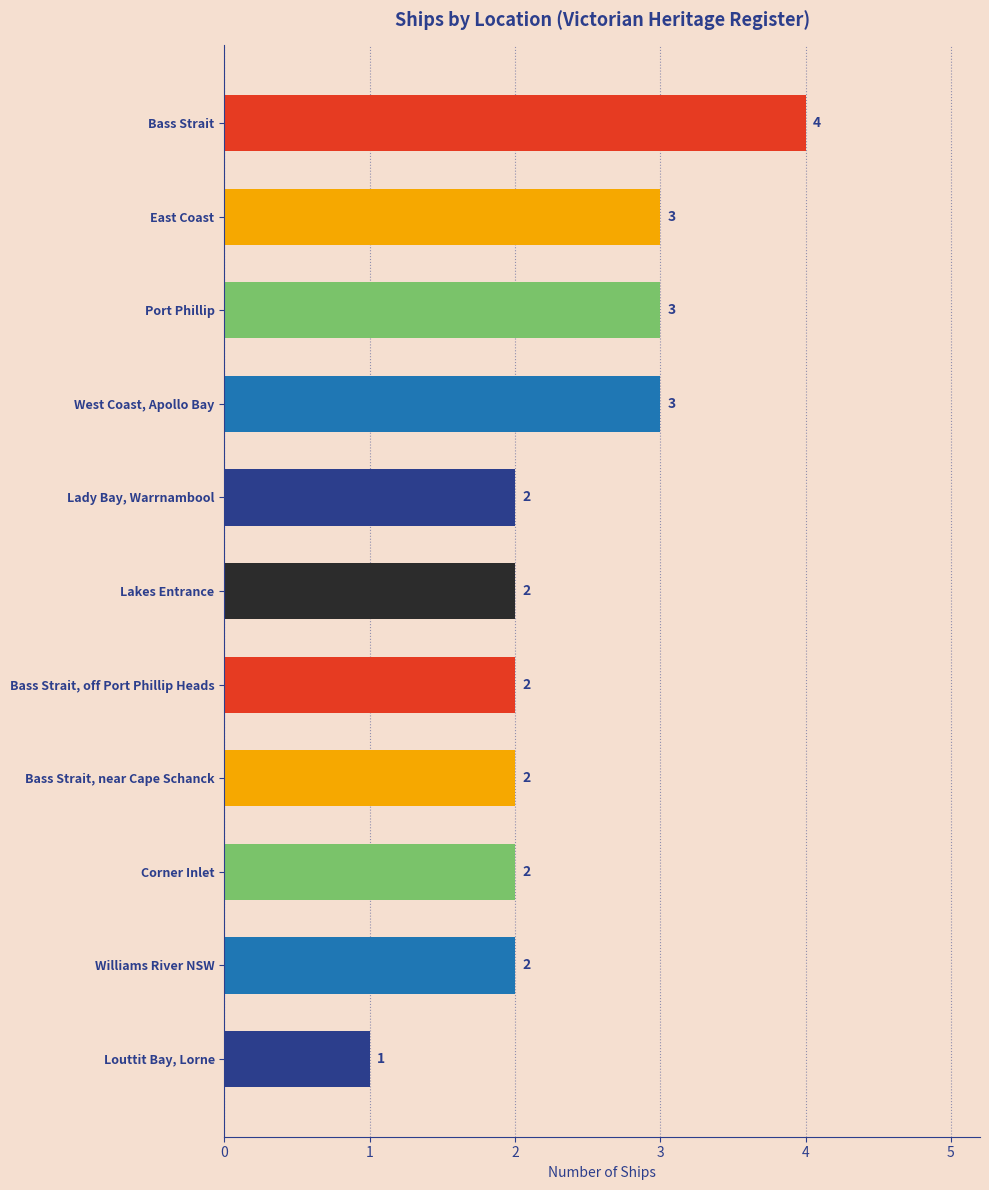

Approximately how many times larger is the value at East Coast compared to Bass Strait, off Port Phillip Heads?

1.5